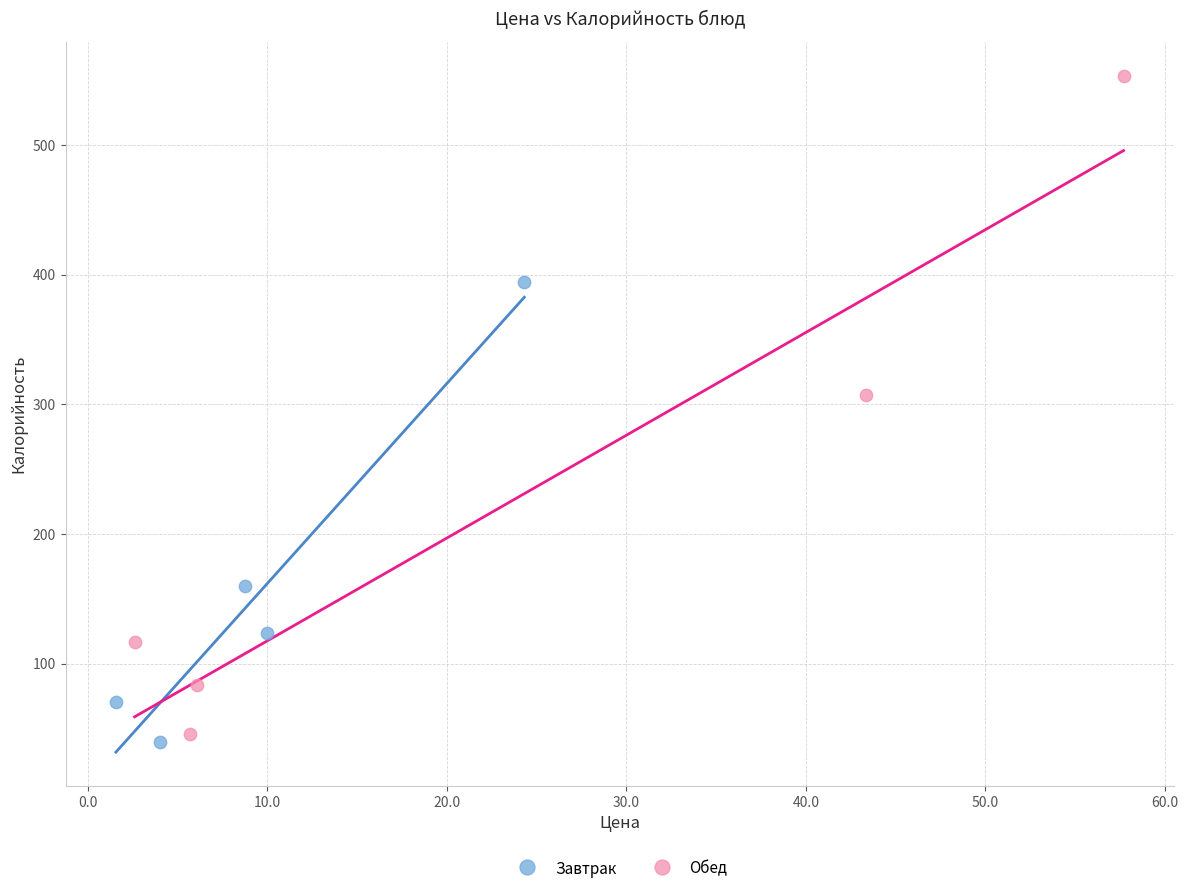

Which series has the largest Y range (max minus min)?

Обед